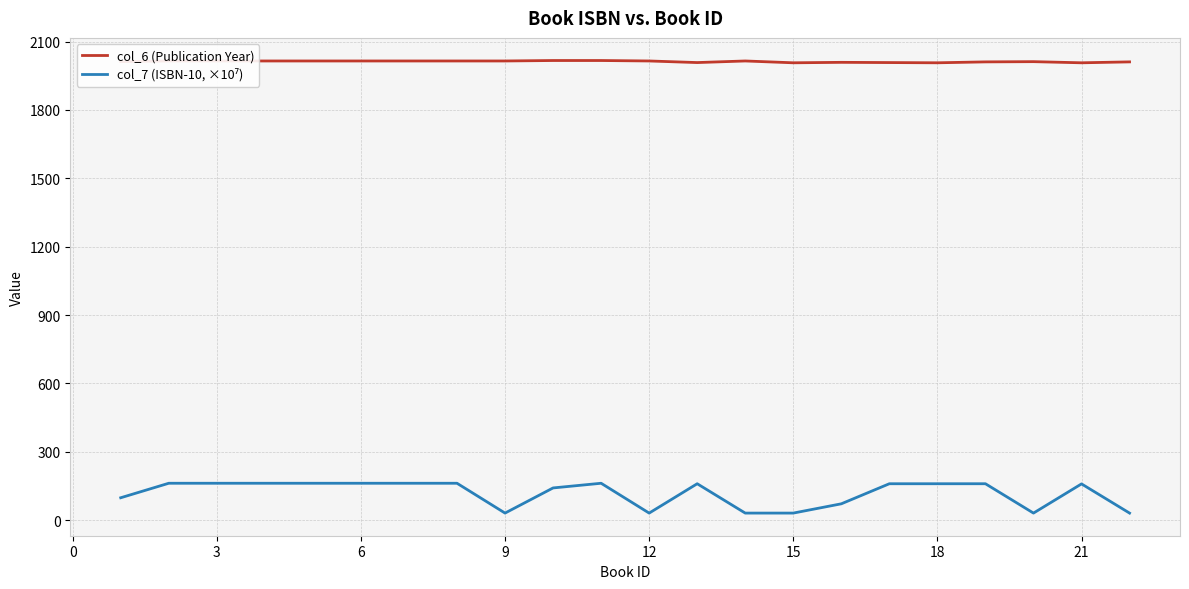

Which series has the largest total across all categories?

col_6 (Publication Year)